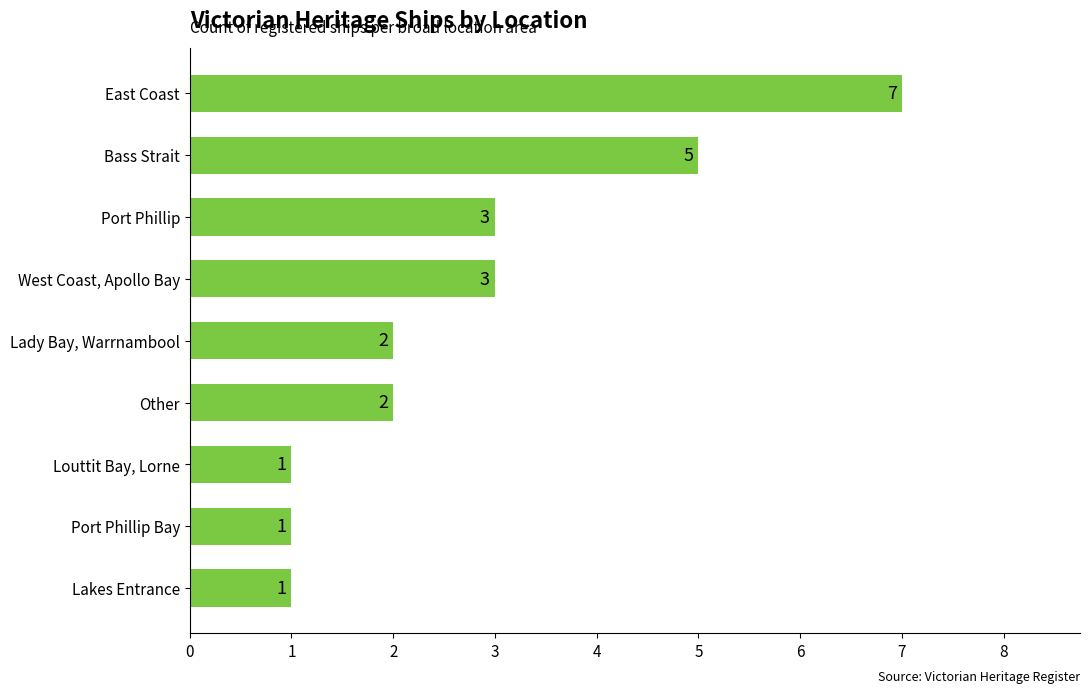

How many values are between 1 and 3?

7